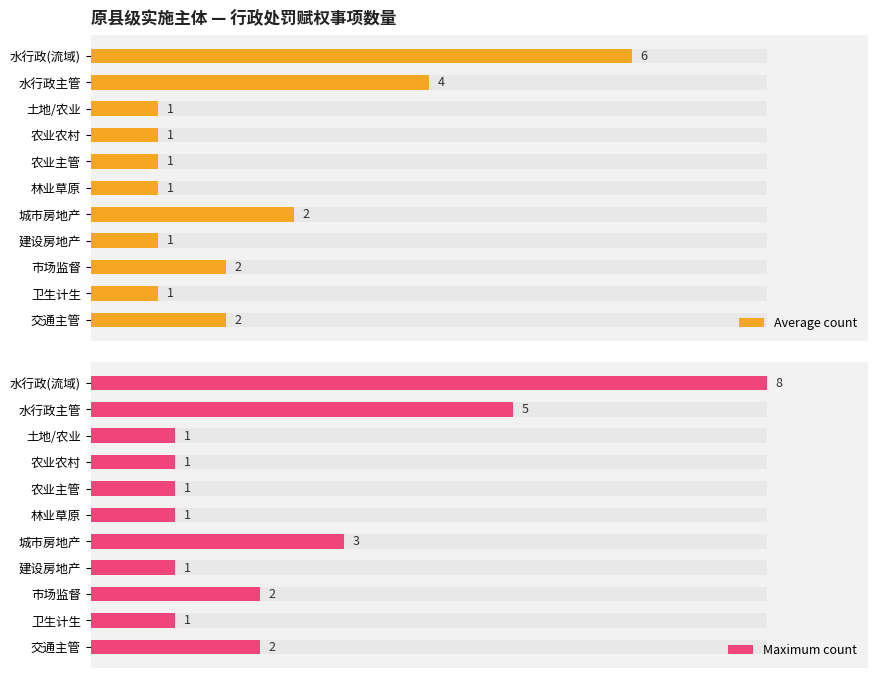

What is the sum of all Maximum count values?

26.0